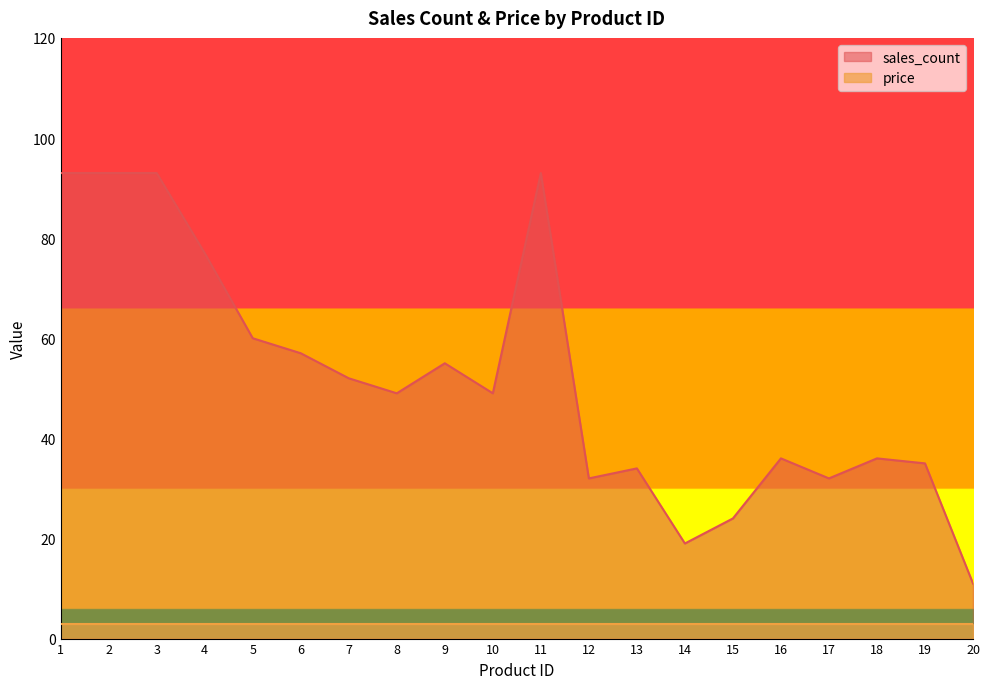

At which category does the chart reach its peak across all series?

1